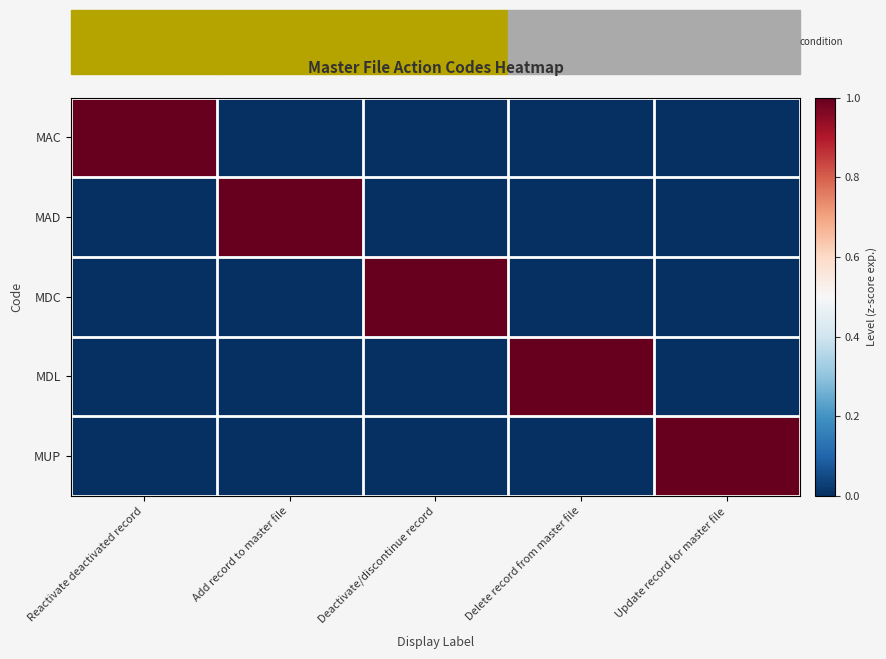

Between Reactivate deactivated record and Deactivate/discontinue record, which is larger?

Reactivate deactivated record